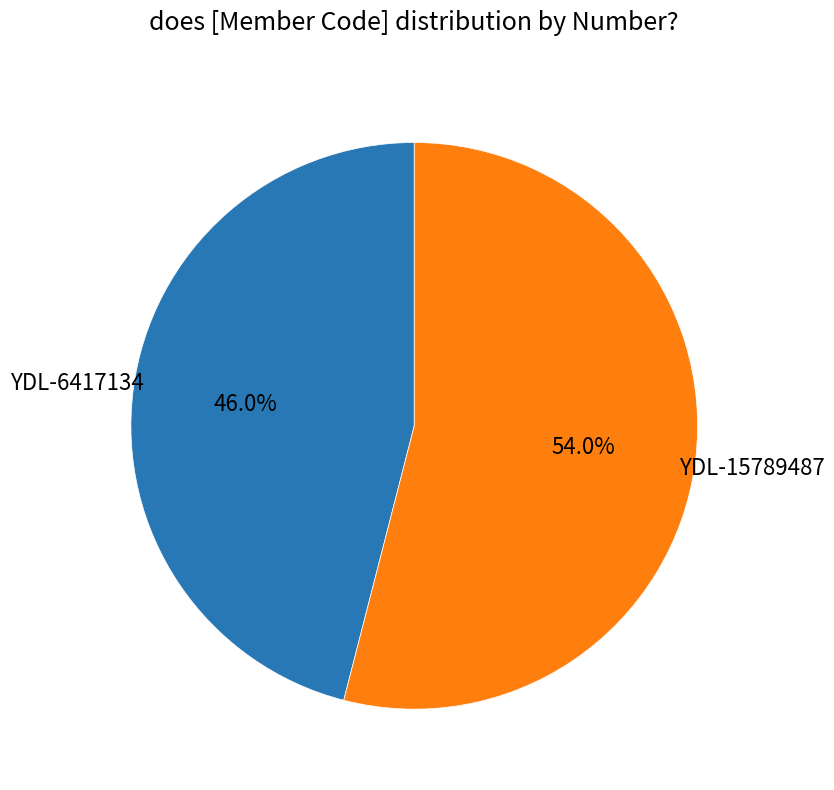

To the nearest percent, what is the difference between the YDL-6417134 and YDL-15789487 slice percentages?

8%